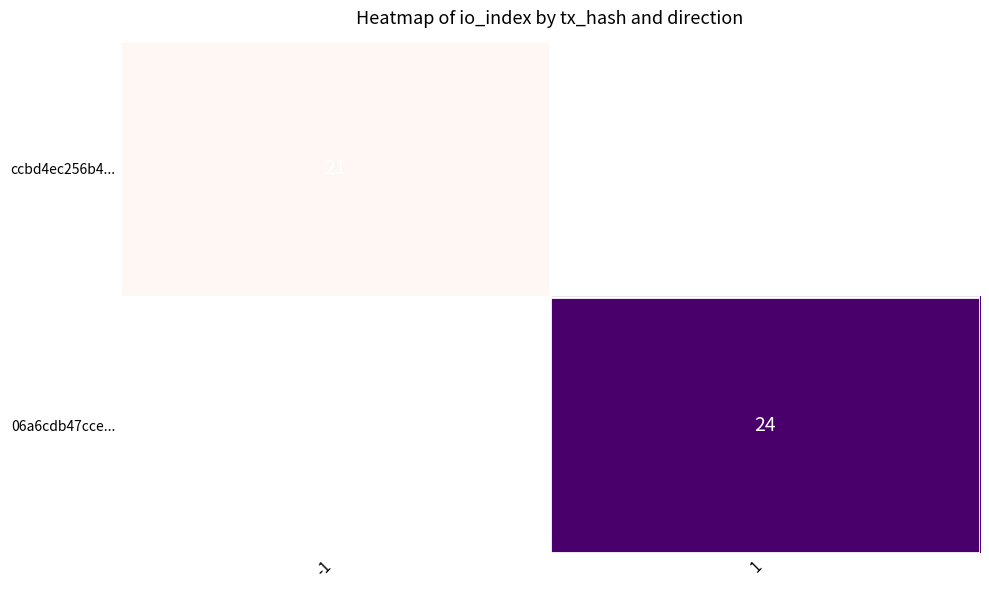

True or false: ccbd4ec256b4... has a value of 21 at -1.

True